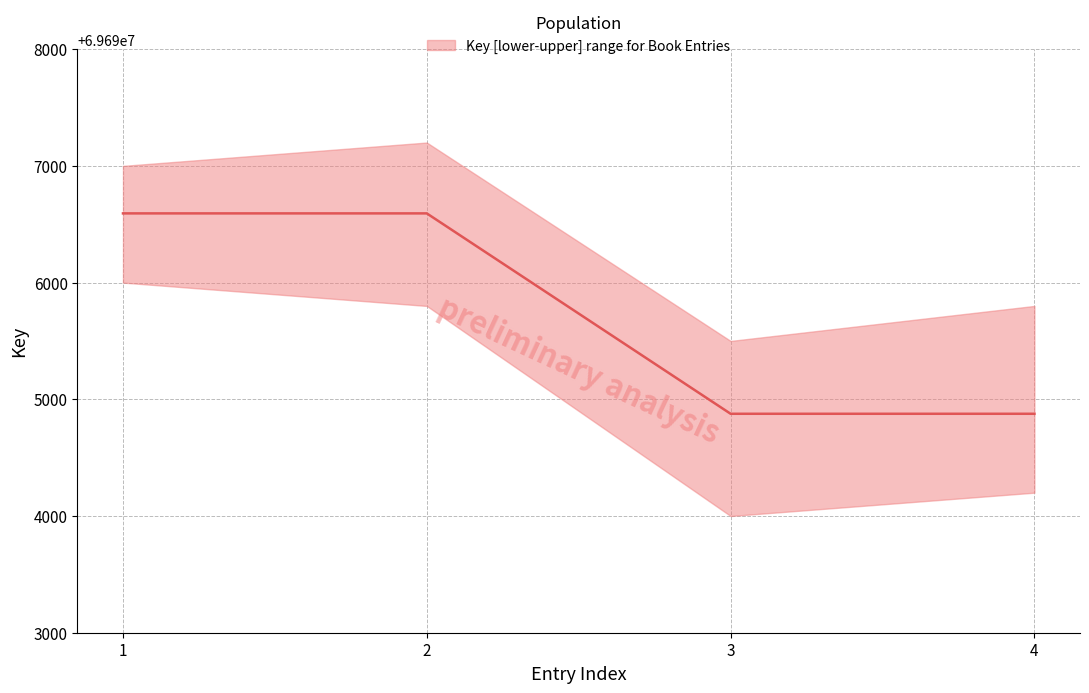

What is the sum of the values at 1 and 2?

139393186